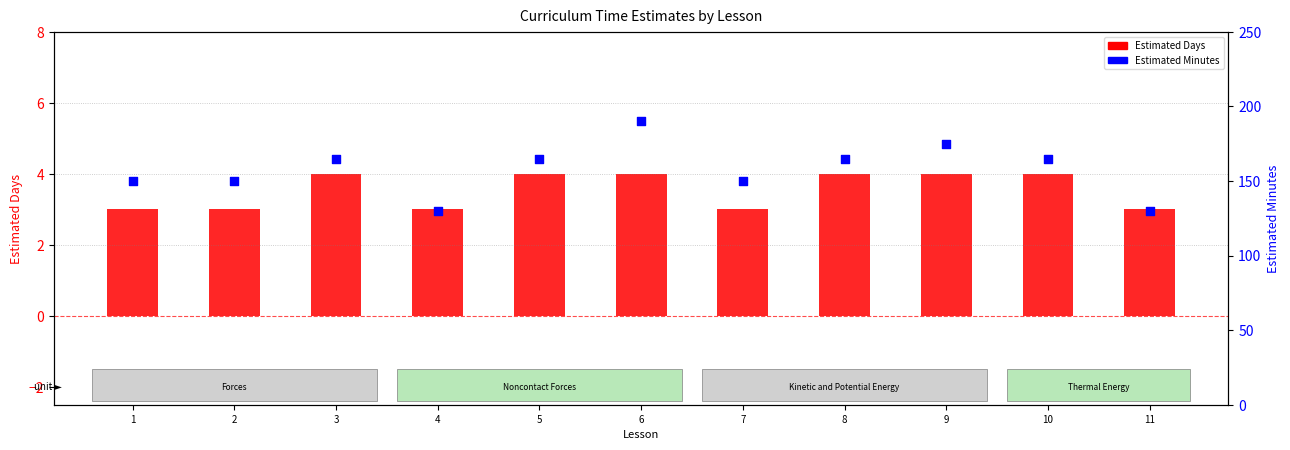

What are all the series names shown in the legend?

Estimated Days, Estimated Minutes